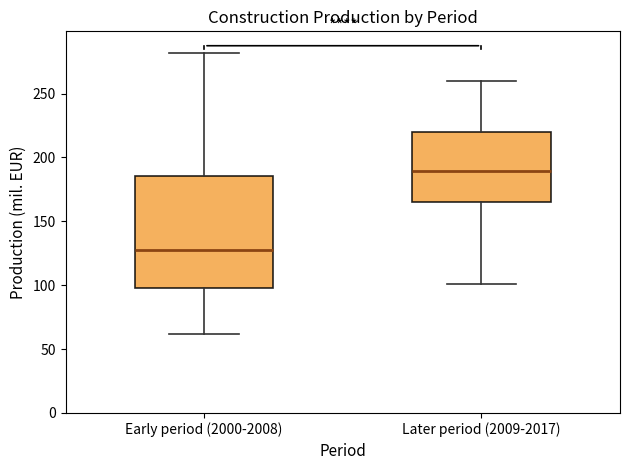

Reading left to right, read every box against the y-axis: the position of its median line, the range the box covers, and the ends of its whiskers. The values are not printed on the chart, so give them approximately, as read against the axis.

Early period (2000-2008): median 130, box 100 to 185, whiskers 60 to 280
Later period (2009-2017): median 190, box 165 to 220, whiskers 100 to 260